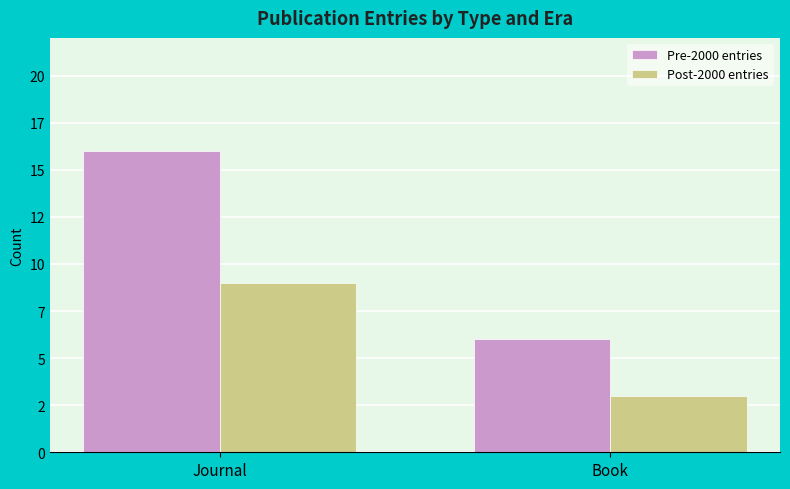

What is the label of the 1st bar from the left?

Journal